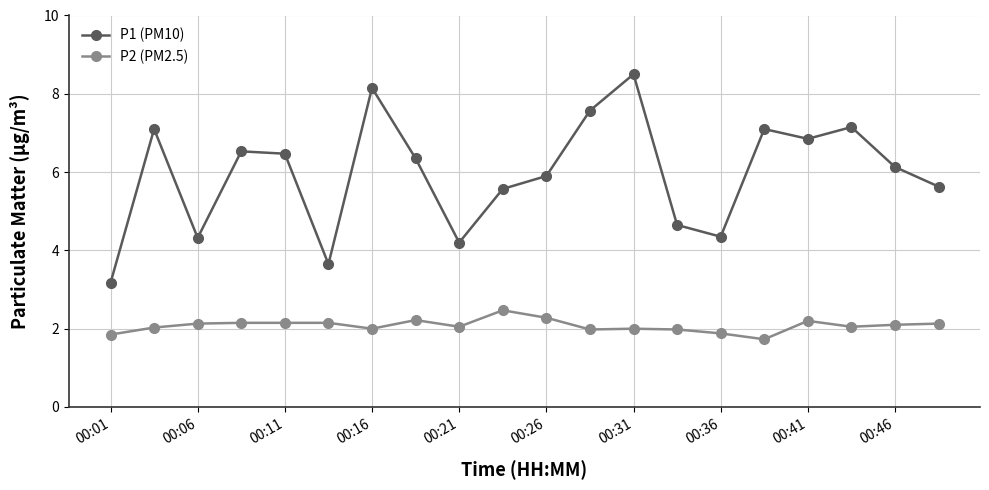

How many interior local valleys does the P1 (PM10) series have?

5